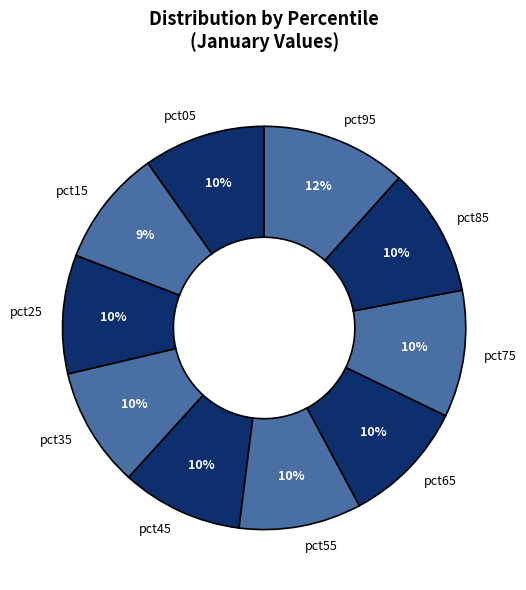

To the nearest percent, what percentage of the pie is pct15?

9%